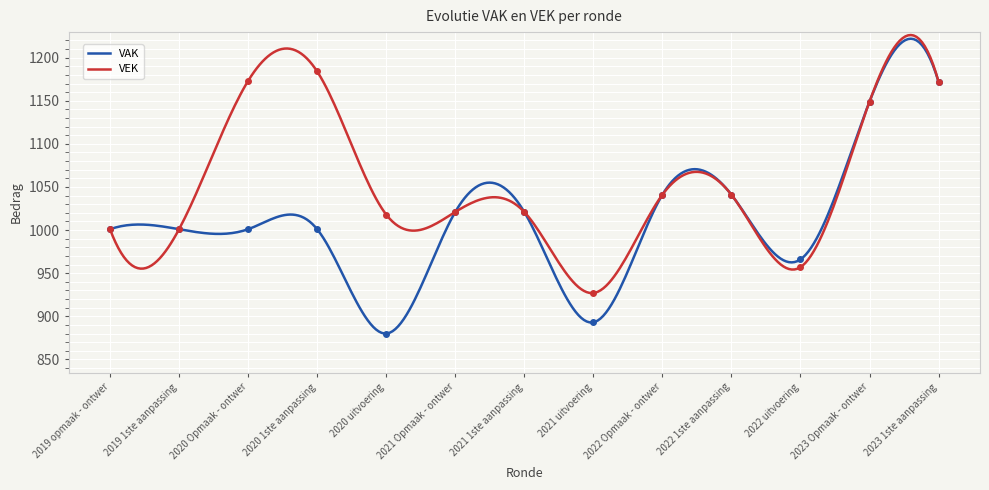

What is the maximum value for VAK?

1221.9